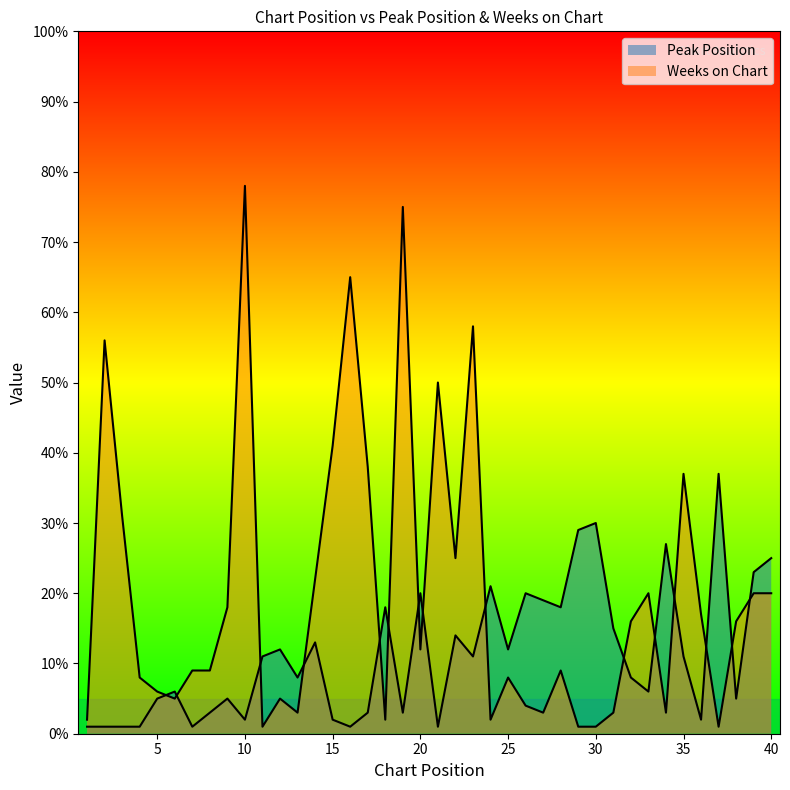

What are all the series names shown in the legend?

Peak Position, Weeks on Chart